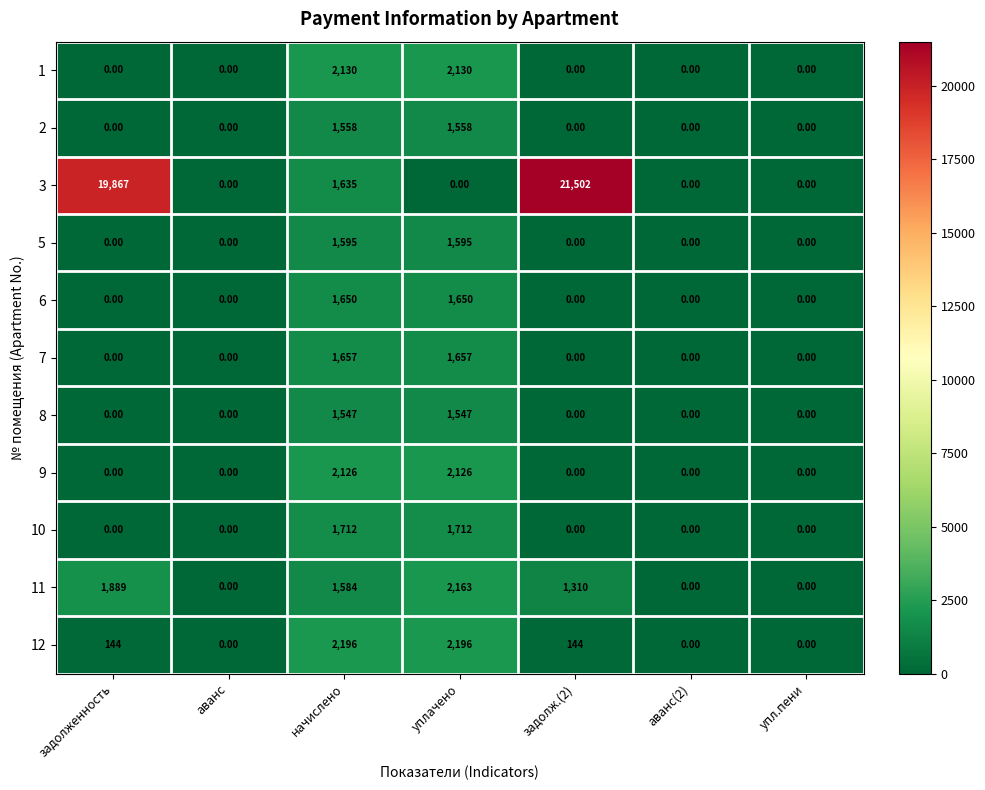

Rank the series by their maximum value, from lowest to highest.

8, 2, 5, 6, 7, 10, 9, 1, 11, 12, 3